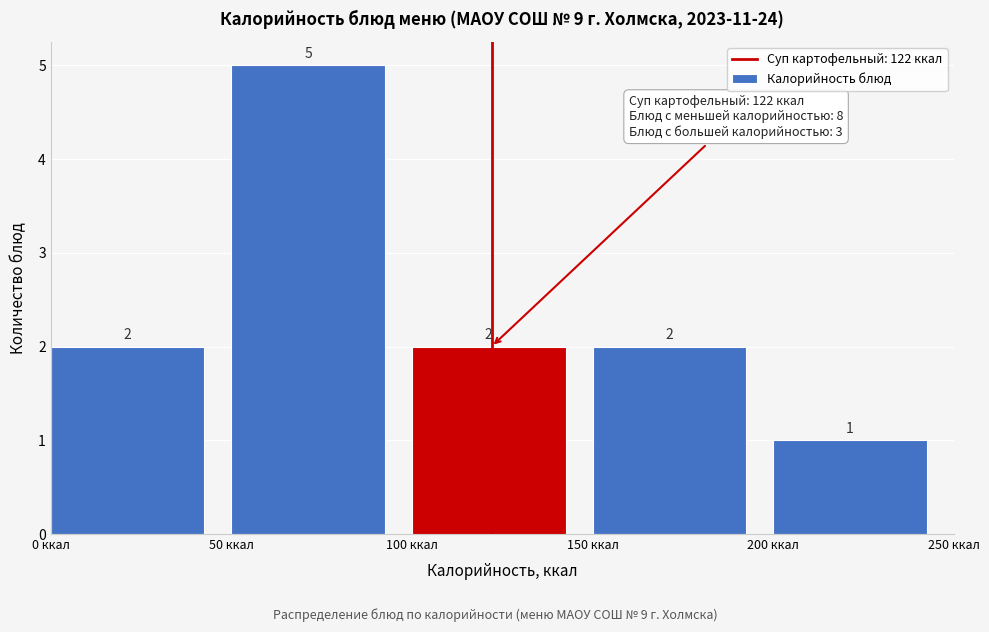

How tall is the bar that spans 200 to 250 on the x-axis?

1